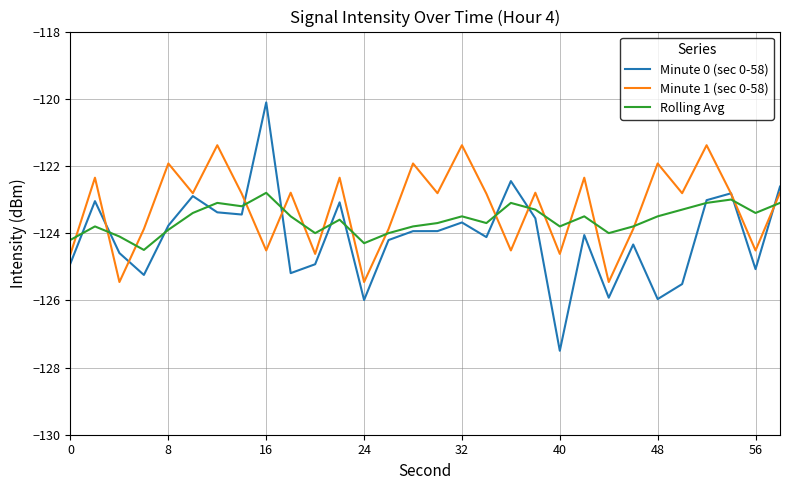

True or false: Rolling Avg and Minute 0 (sec 0-58) intersect in this chart.

True